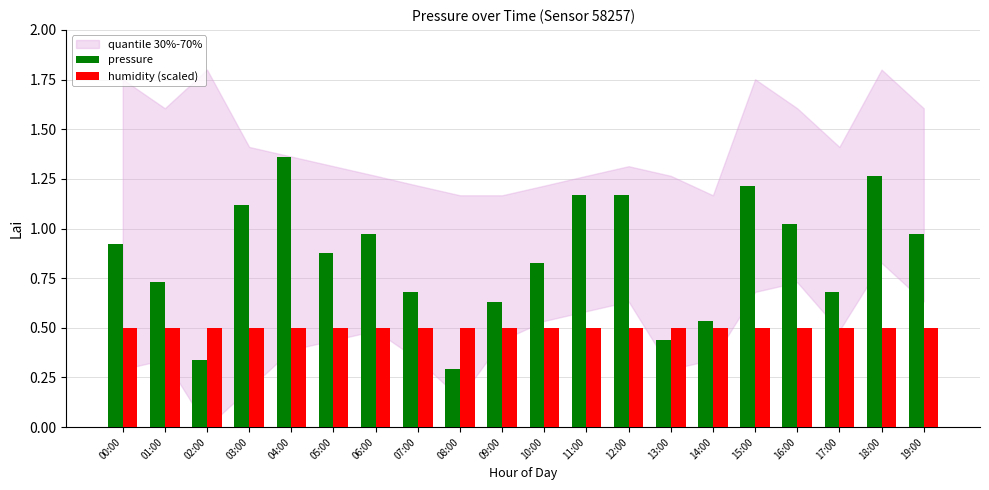

What is the sum of all pressure values?

17.2